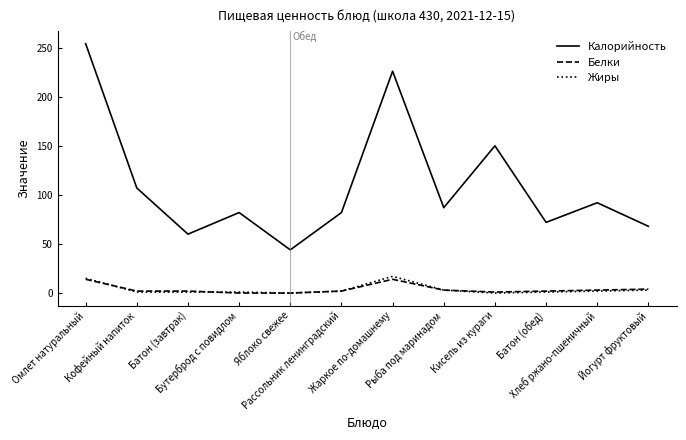

What is the sum of all Белки values?

47